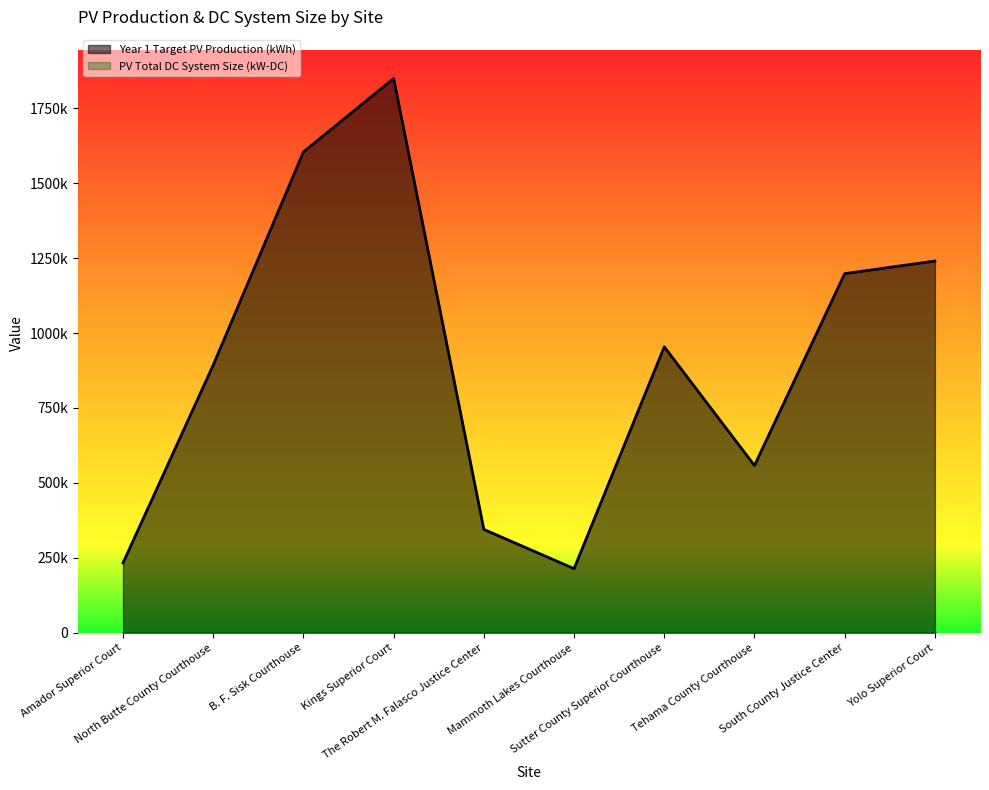

Is it true that the value at Yolo Superior Court is 2081338?

False